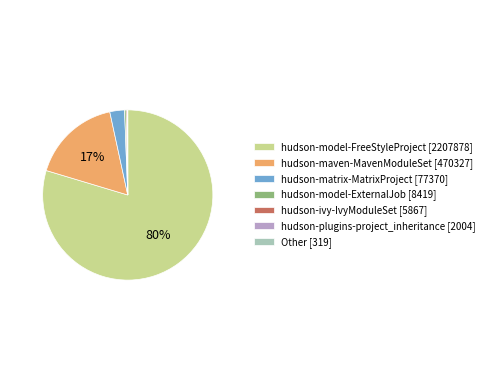

The hudson-matrix-MatrixProject [77370] slice represents 3% of the pie. True or false?

True